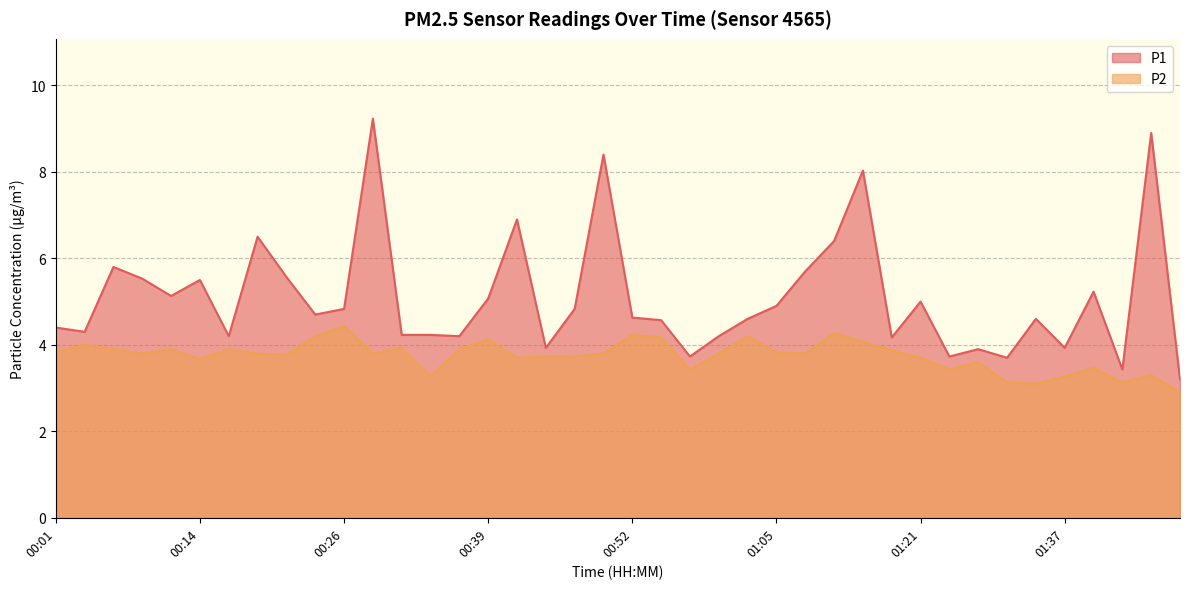

True or false: P2 and P1 intersect in this chart.

False